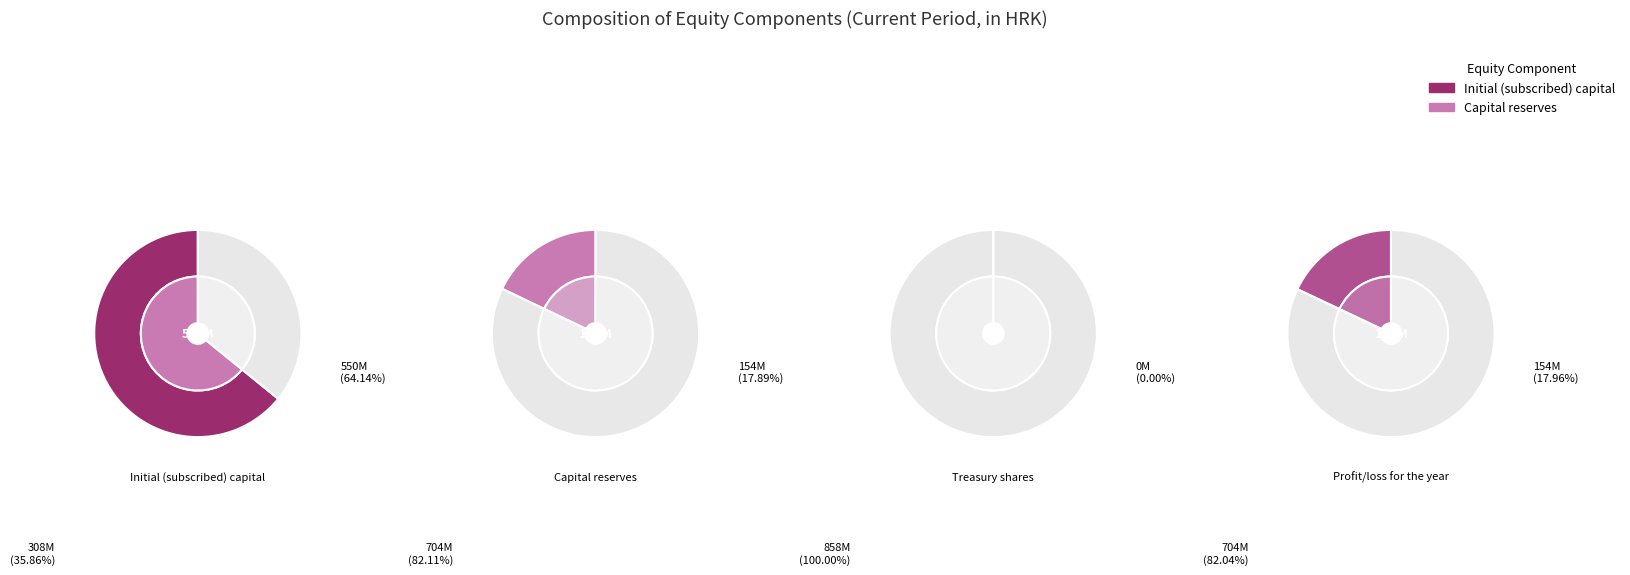

Is Reserves for treasury shares the majority of the pie?

No